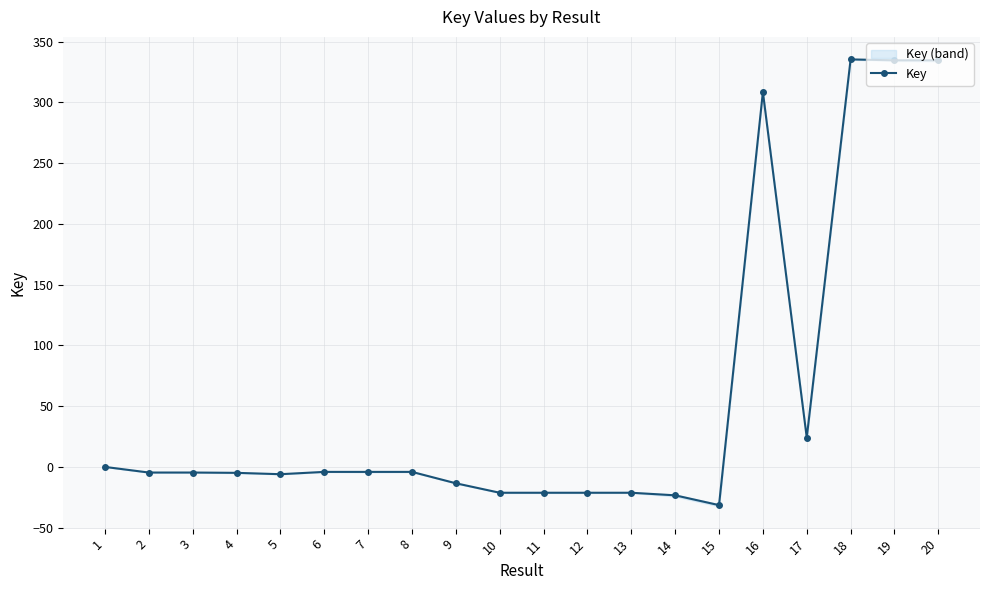

Reading left to right, list all the values displayed in this chart.

1=0.0	2=-4.6	3=-4.6	4=-4.9	5=-6.0	6=-4.1	7=-4.1	8=-4.1	9=-13.5	10=-21.3	11=-21.3	12=-21.3	13=-21.3	14=-23.4	15=-31.4	16=308.5	17=24.1	18=335.4	19=334.7	20=334.6